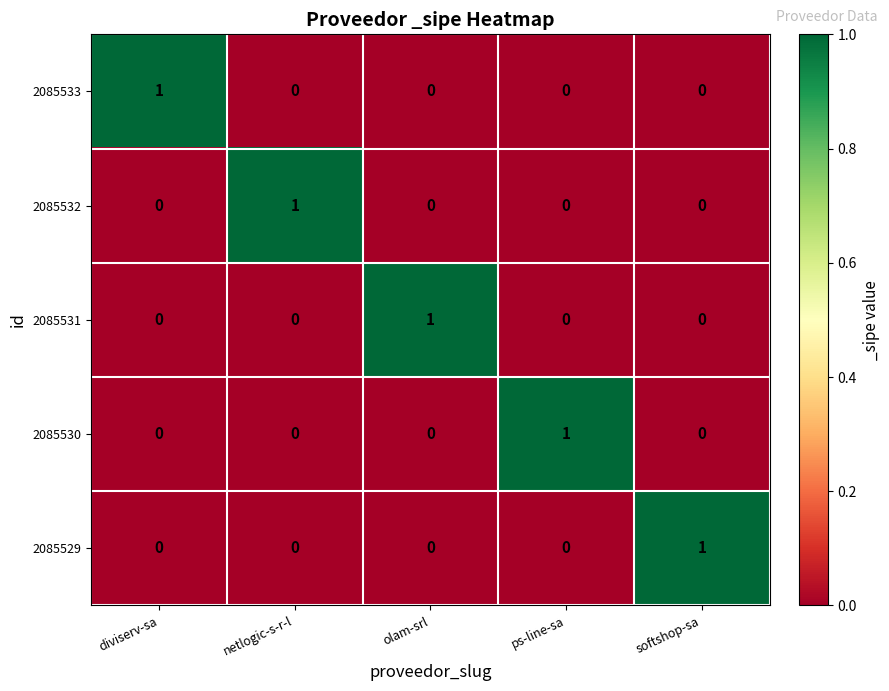

The value of 2085529 at ps-line-sa is -1. True or false?

False